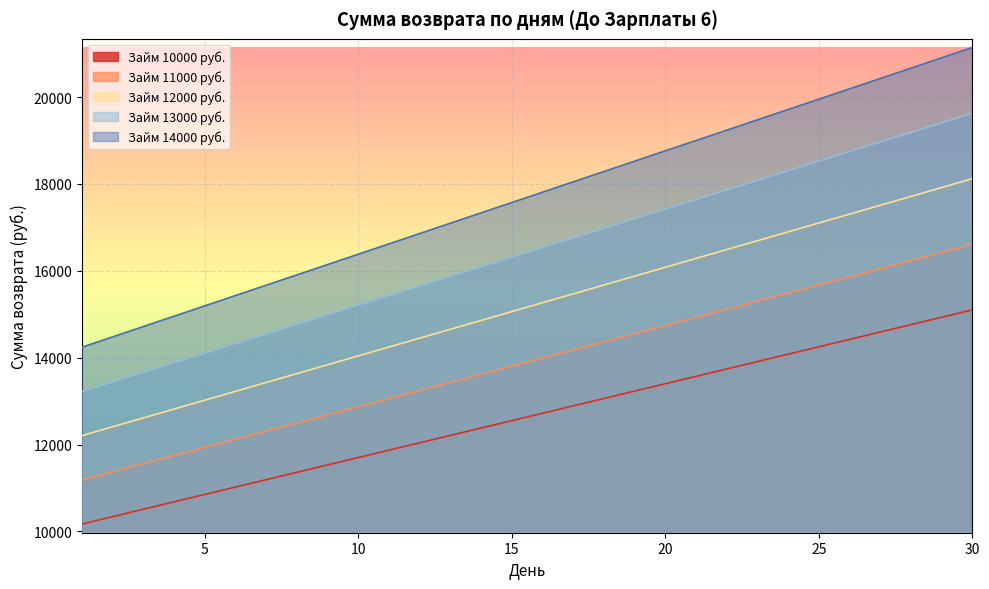

Reading left to right, what are all the values shown in this chart?

10000: 1=10170	2=10340	3=10510	4=10680	5=10850	6=11020	7=11190	8=11360	9=11530	10=11700	11=11870	12=12040	13=12210	14=12380	15=12550	16=12720	17=12890	18=13060	19=13230	20=13400	21=13570	22=13740	23=13910	24=14080	25=14250	26=14420	27=14590	28=14760	29=14930	30=15100
11000: 1=11187	2=11374	3=11561	4=11748	5=11935	6=12122	7=12309	8=12496	9=12683	10=12870	11=13057	12=13244	13=13431	14=13618	15=13805	16=13992	17=14179	18=14366	19=14553	20=14740	21=14927	22=15114	23=15301	24=15488	25=15675	26=15862	27=16049	28=16236	29=16423	30=16610
12000: 1=12204	2=12408	3=12612	4=12816	5=13020	6=13224	7=13428	8=13632	9=13836	10=14040	11=14244	12=14448	13=14652	14=14856	15=15060	16=15264	17=15468	18=15672	19=15876	20=16080	21=16284	22=16488	23=16692	24=16896	25=17100	26=17304	27=17508	28=17712	29=17916	30=18120
13000: 1=13221	2=13442	3=13663	4=13884	5=14105	6=14326	7=14547	8=14768	9=14989	10=15210	11=15431	12=15652	13=15873	14=16094	15=16315	16=16536	17=16757	18=16978	19=17199	20=17420	21=17641	22=17862	23=18083	24=18304	25=18525	26=18746	27=18967	28=19188	29=19409	30=19630
14000: 1=14238	2=14476	3=14714	4=14952	5=15190	6=15428	7=15666	8=15904	9=16142	10=16380	11=16618	12=16856	13=17094	14=17332	15=17570	16=17808	17=18046	18=18284	19=18522	20=18760	21=18998	22=19236	23=19474	24=19712	25=19950	26=20188	27=20426	28=20664	29=20902	30=21140